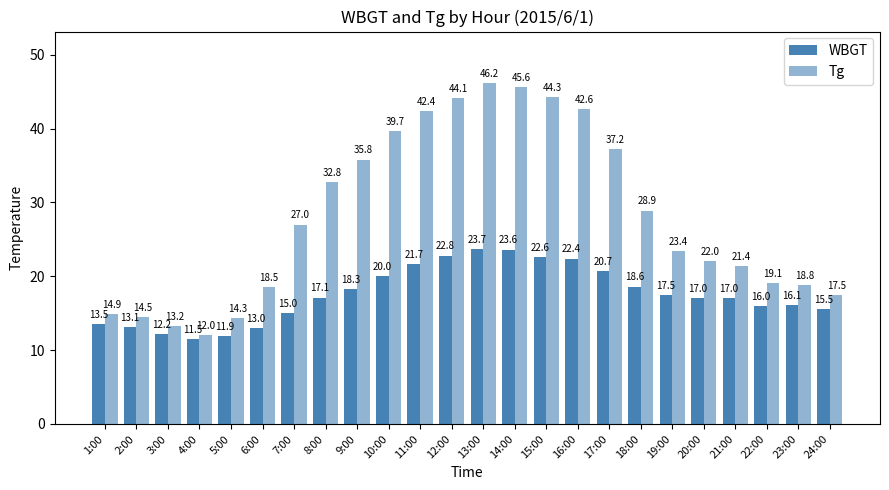

How many data points does each series have?

24